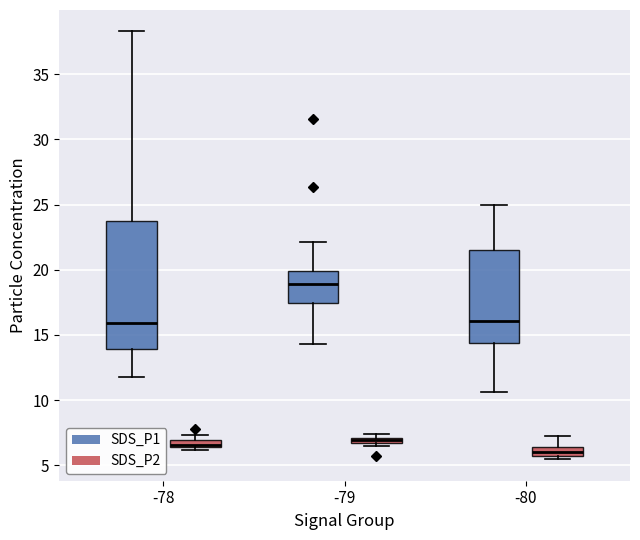

Where does the median line of the box for -80 (SDS_P1) sit on the y-axis? The values are not printed on the chart, so give them approximately, as read against the axis.

16.0